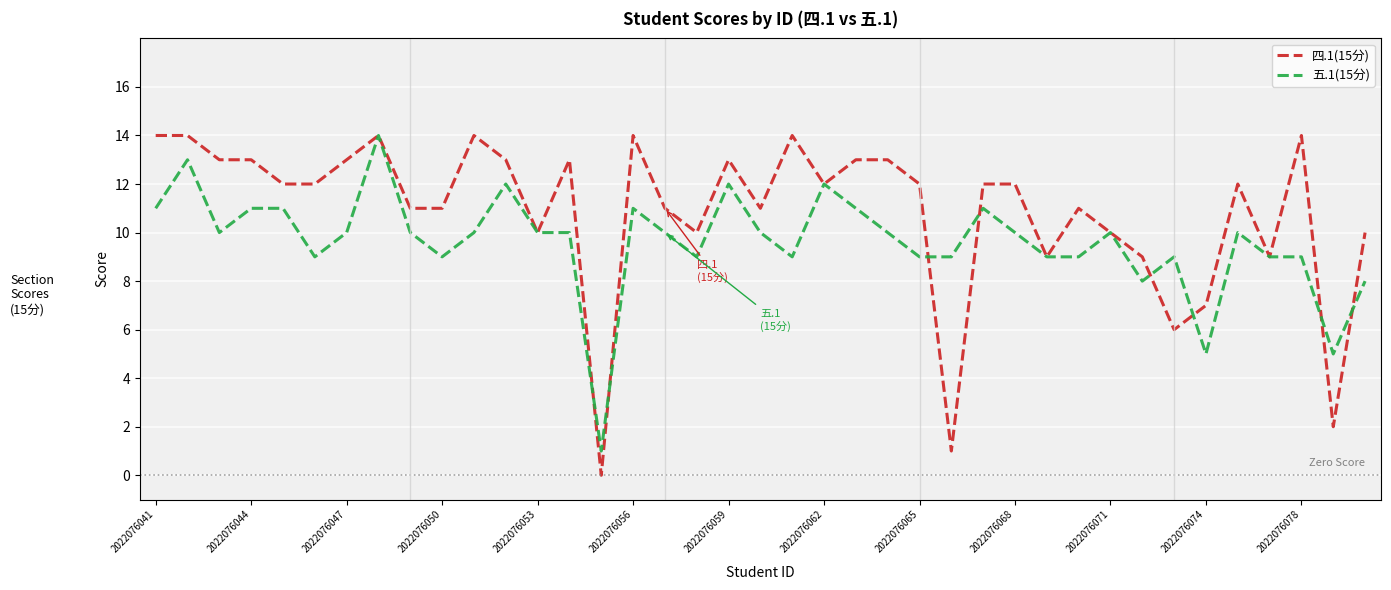

List the series in order of their overall mean, lowest first.

五.1(15分), 四.1(15分)